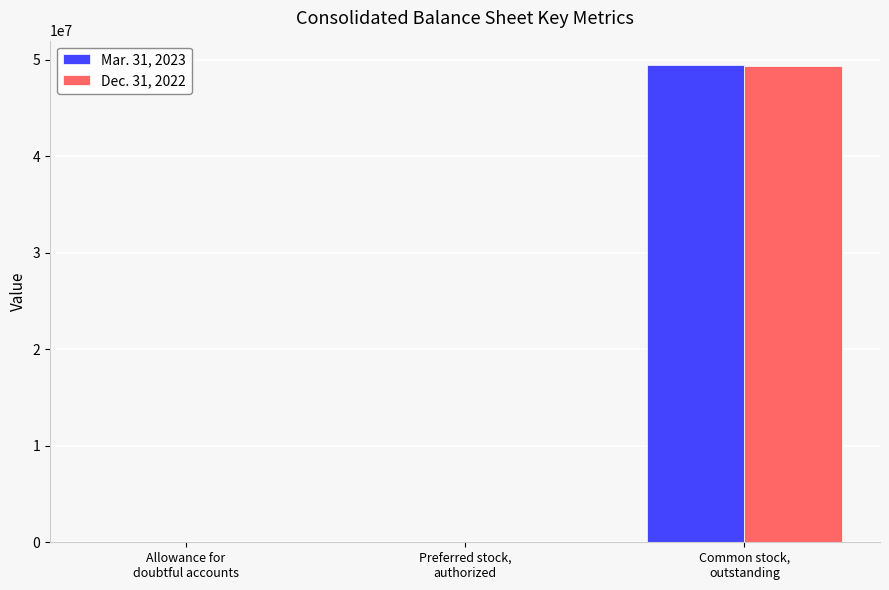

What is the total value across all series at Preferred stock,
authorized?

48176